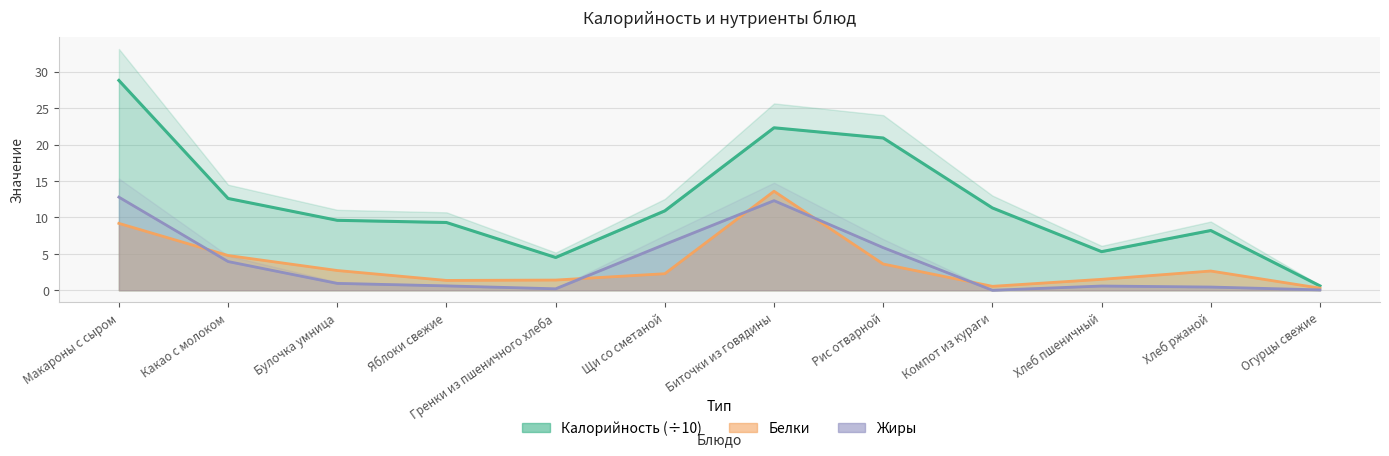

What are all the series names shown in the legend?

Калорийность, Белки, Жиры